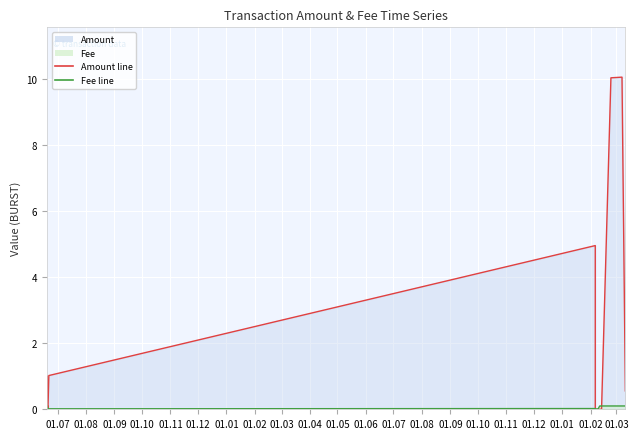

Rank the series at 2021-02-10 19:06:52 from highest to lowest value.

Fee, Amount